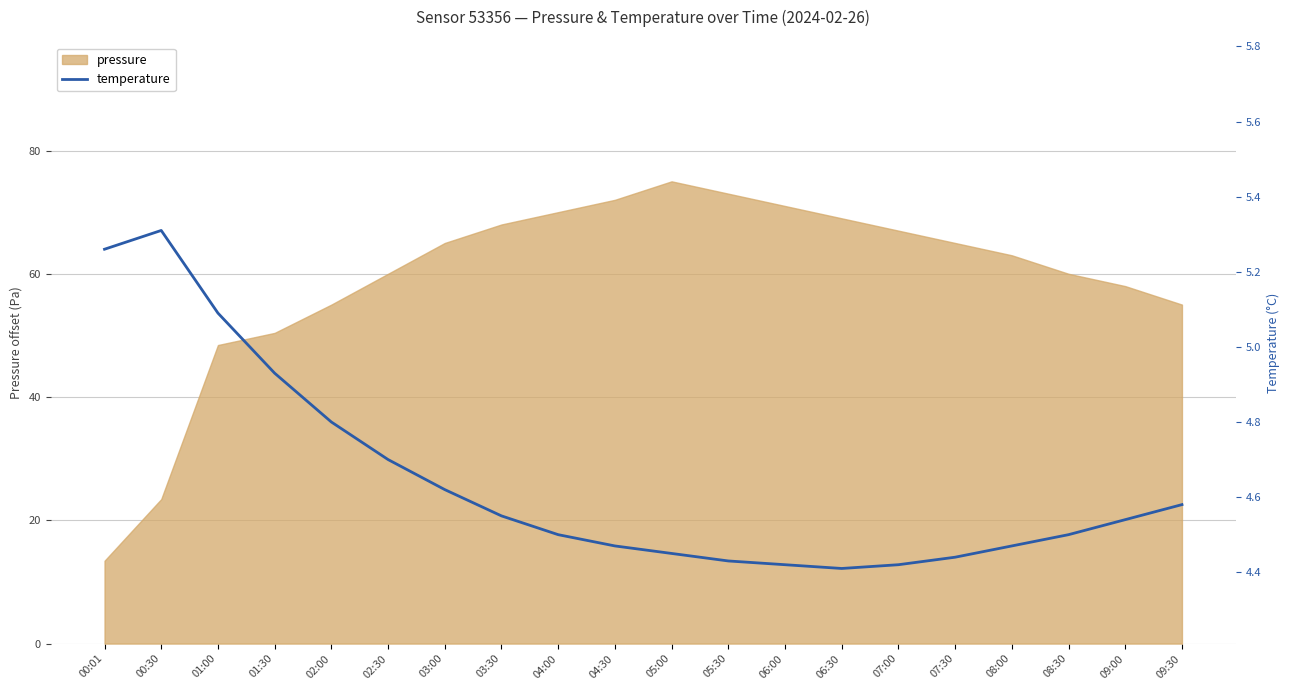

True or false: there are more than 1 points higher than both neighbors.

False